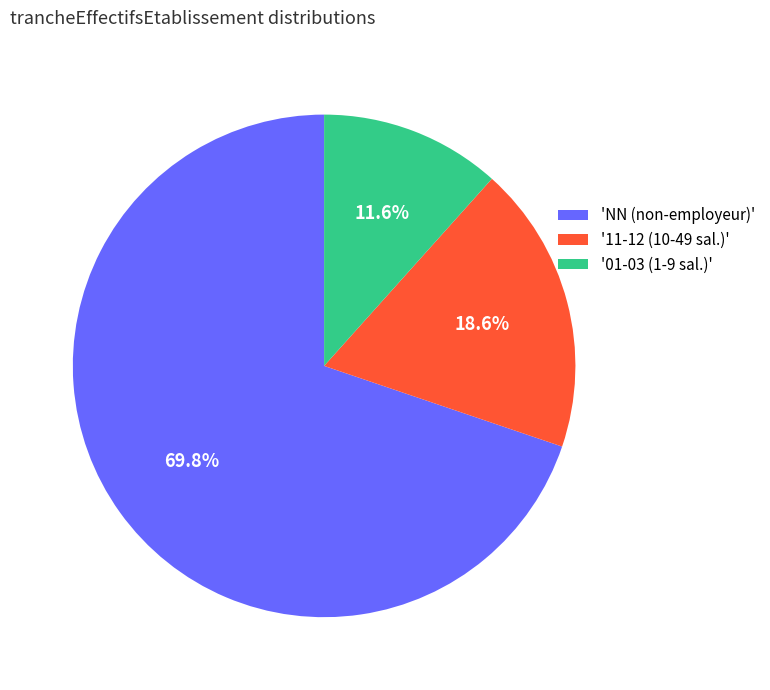

What is the ratio of the value at '11-12 (10-49 sal.)' to the value at '01-03 (1-9 sal.)'?

1.6